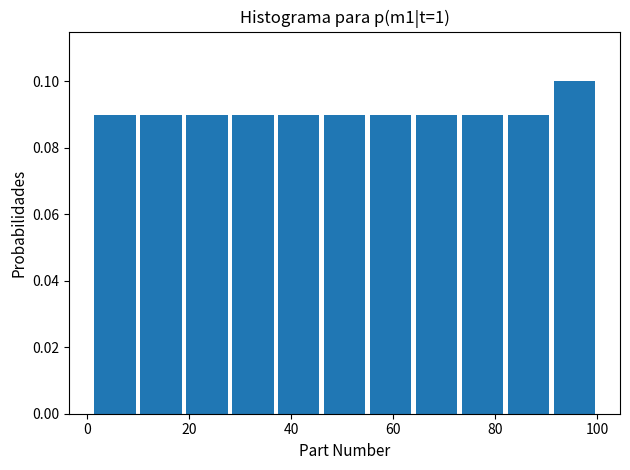

Reading left to right, list every bar in this chart as the range it spans on the x-axis followed by its height. Neither the bar edges nor the heights are printed on the chart, so give them approximately, as read against the axes.

1 to 10: 0.09
10 to 19: 0.09
19 to 28: 0.09
28 to 37: 0.09
37 to 46: 0.09
46 to 55: 0.09
55 to 64: 0.09
64 to 73: 0.09
73 to 82: 0.09
82 to 91: 0.09
91 to 100: 0.10